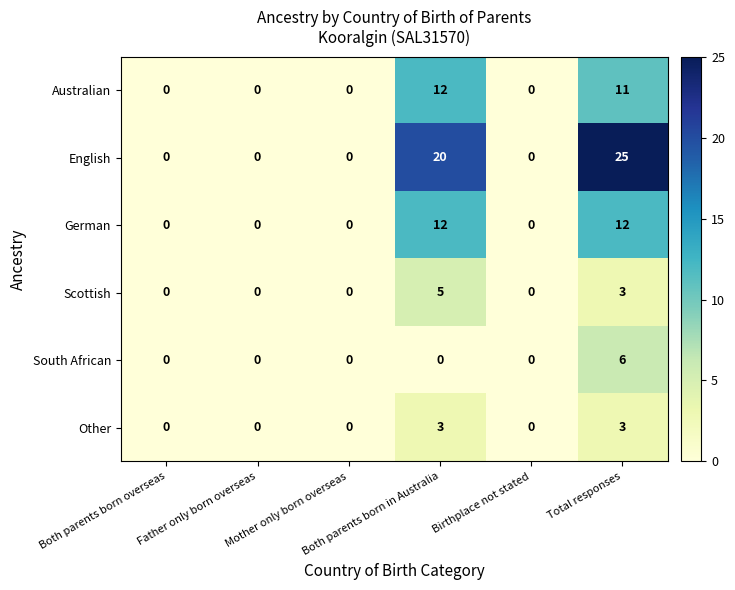

Which series has the largest range (max minus min)?

English